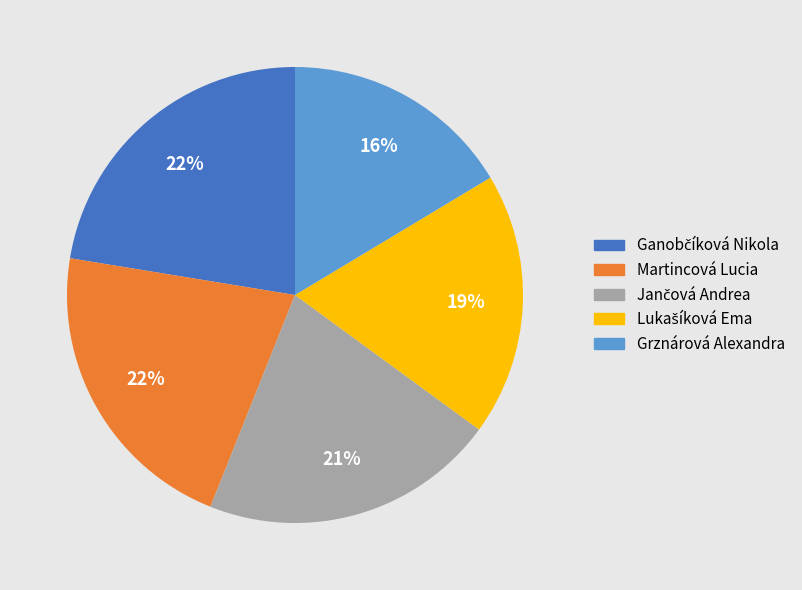

Is it true that Grznárová Alexandra is 16% of the pie?

True